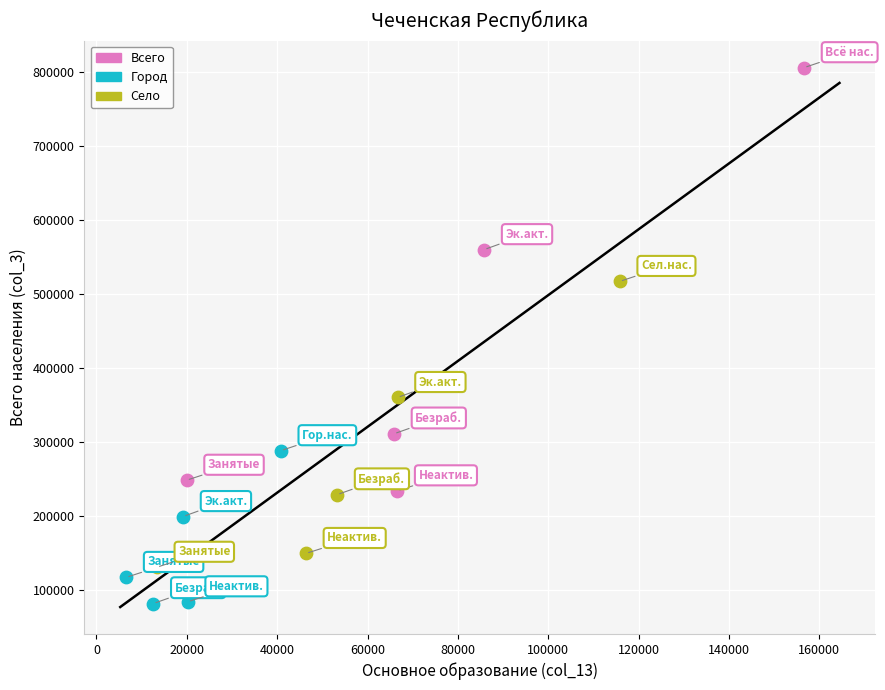

Which series has the widest spread of Y values?

Всего